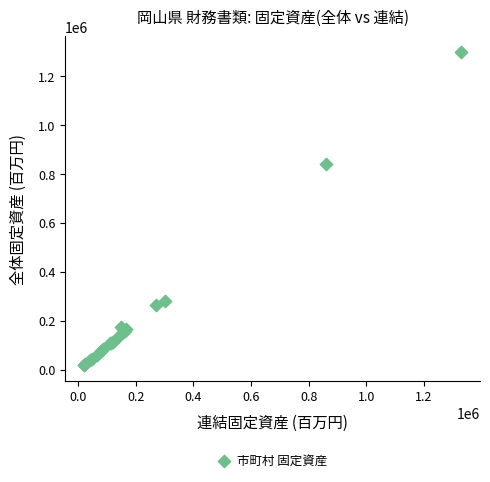

What Y value in the scatter plot is closest to 658447?

838231